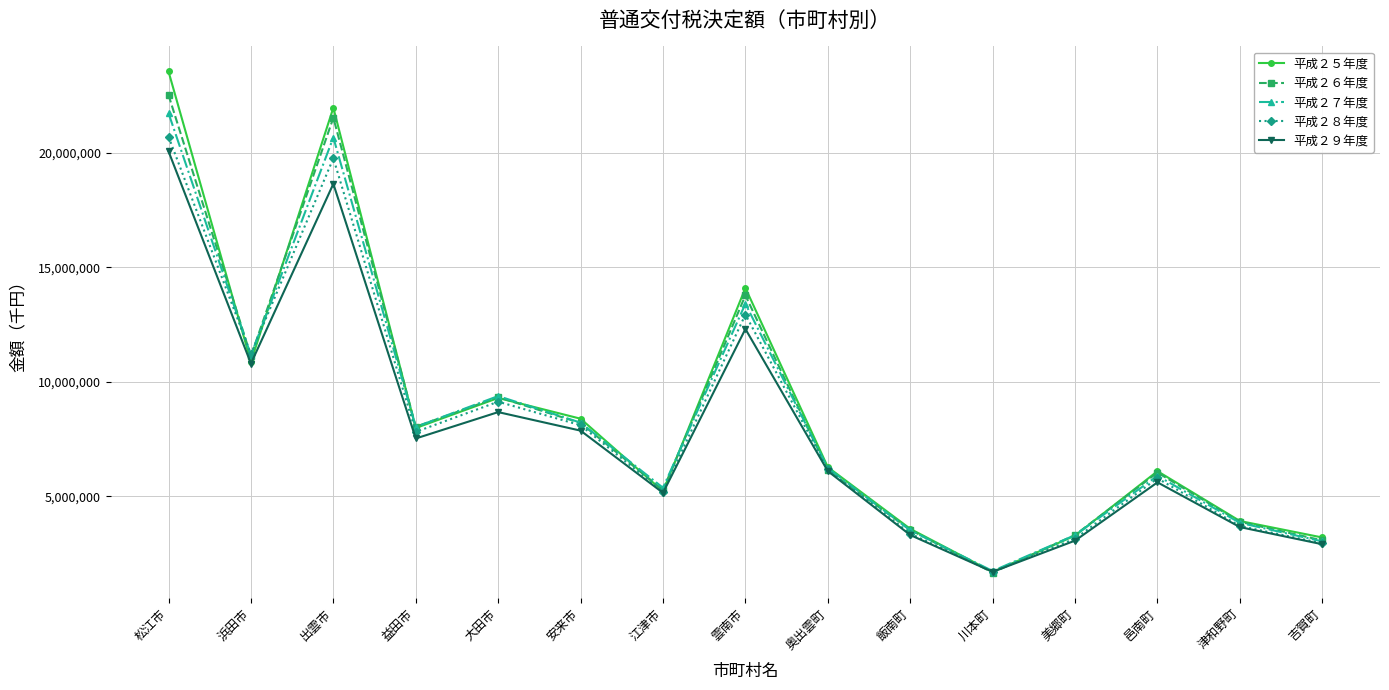

In 平成２６年度, how many points are higher than both neighbors (excluding endpoints)?

4